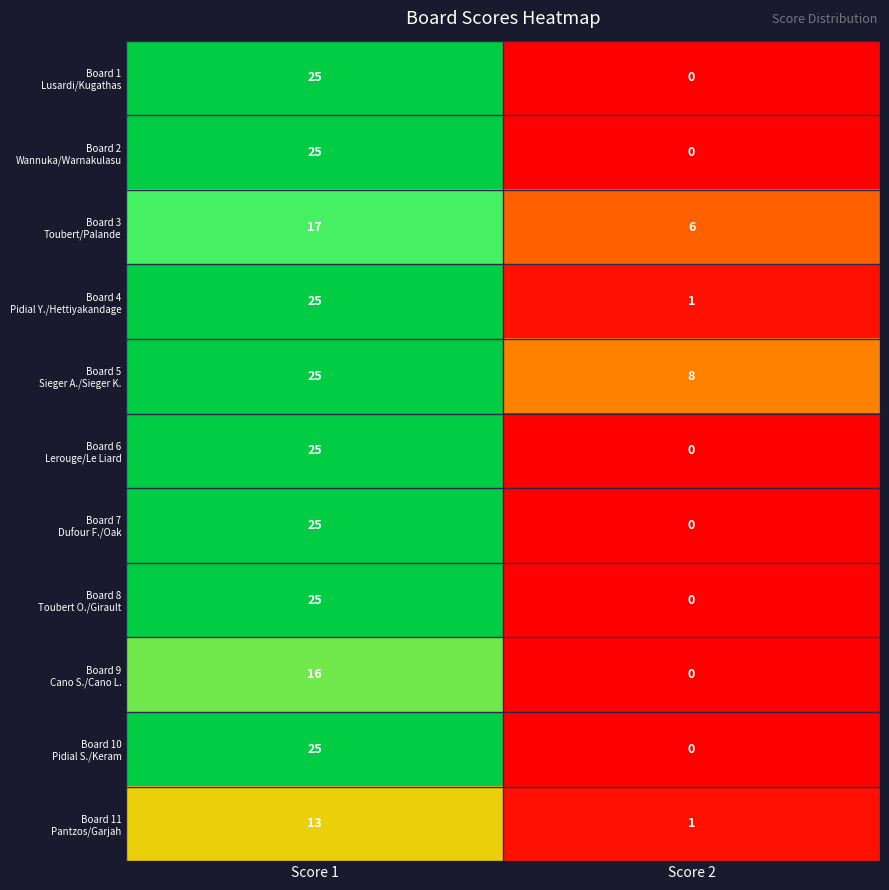

At which category is the sum across all series the highest?

Score 1